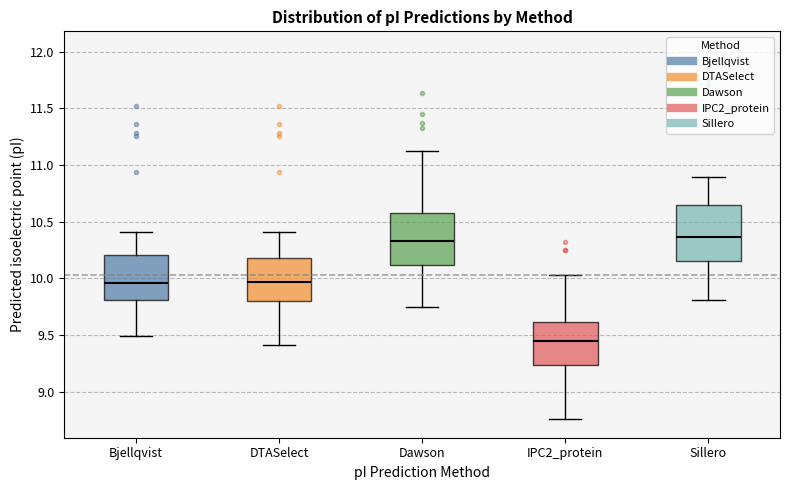

Reading left to right, transcribe this box plot: for each box, give where its median line is, the range the box spans, and where its two whiskers end, as read against the y-axis. The values are not printed on the chart, so give them approximately, as read against the axis.

Bjellqvist: median 9.95, box 9.80 to 10.20, whiskers 9.50 to 10.40
DTASelect: median 9.95, box 9.80 to 10.20, whiskers 9.40 to 10.40
Dawson: median 10.35, box 10.10 to 10.60, whiskers 9.75 to 11.15
IPC2_protein: median 9.45, box 9.25 to 9.60, whiskers 8.75 to 10.05
Sillero: median 10.35, box 10.15 to 10.65, whiskers 9.80 to 10.90